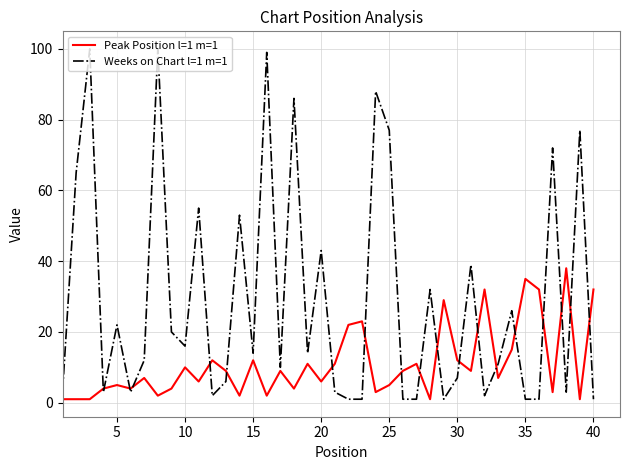

True or false: Peak Position l=1 m=1 has more than 1 points higher than both neighbors.

True